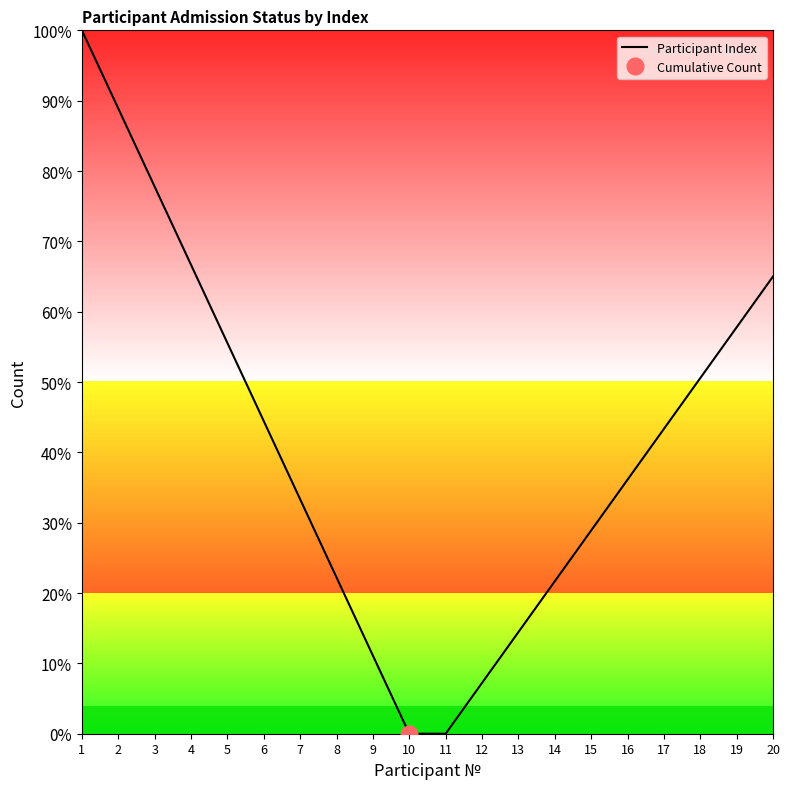

List the labels in order of value, smallest first.

10, 11, 12, 9, 13, 14, 8, 15, 7, 16, 17, 6, 18, 5, 19, 20, 4, 3, 2, 1